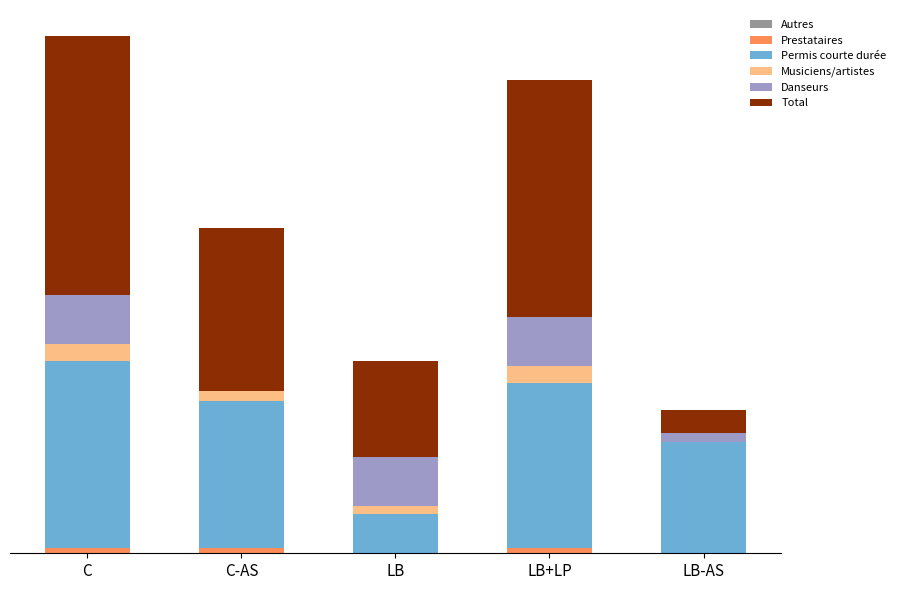

What is the average value of the Musiciens/artistes series?

4